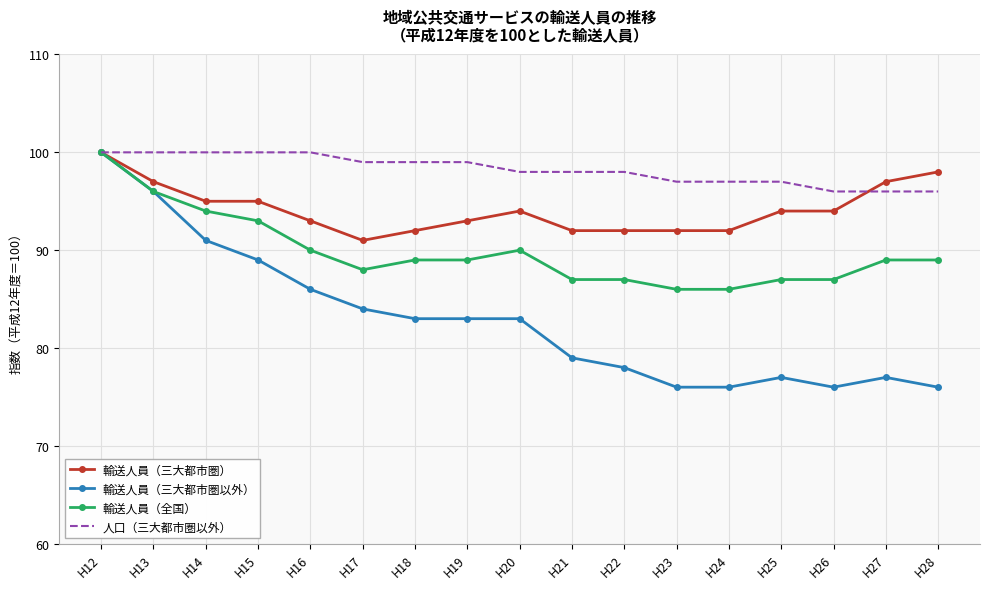

What is the difference between the second highest and minimum values in the 人口（三大都市圏以外） series?

4